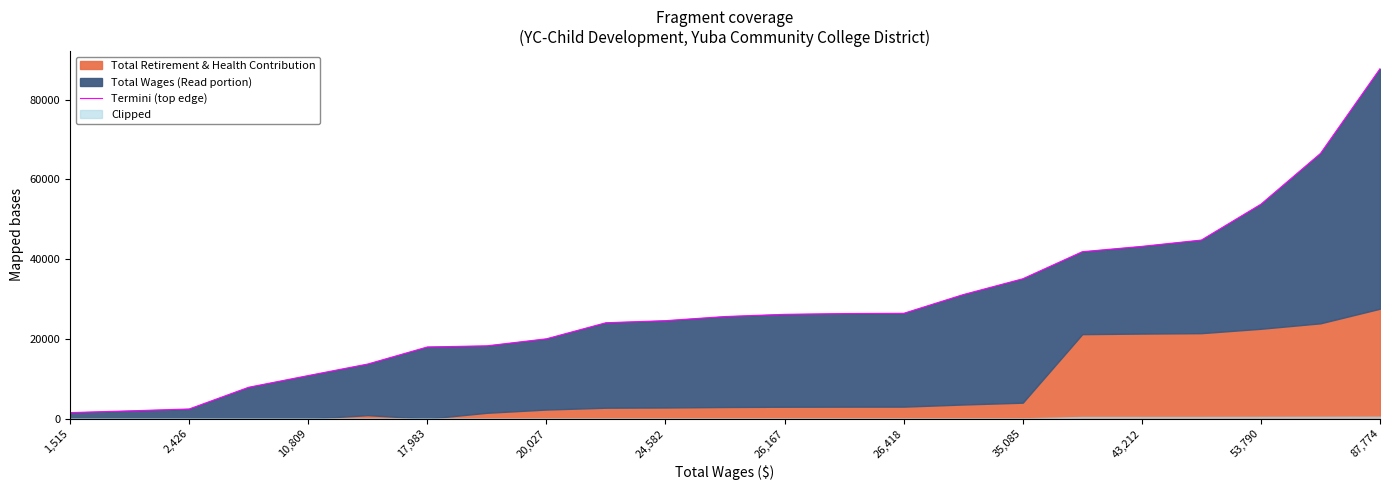

What is the value of the 10th point from the left?

24059